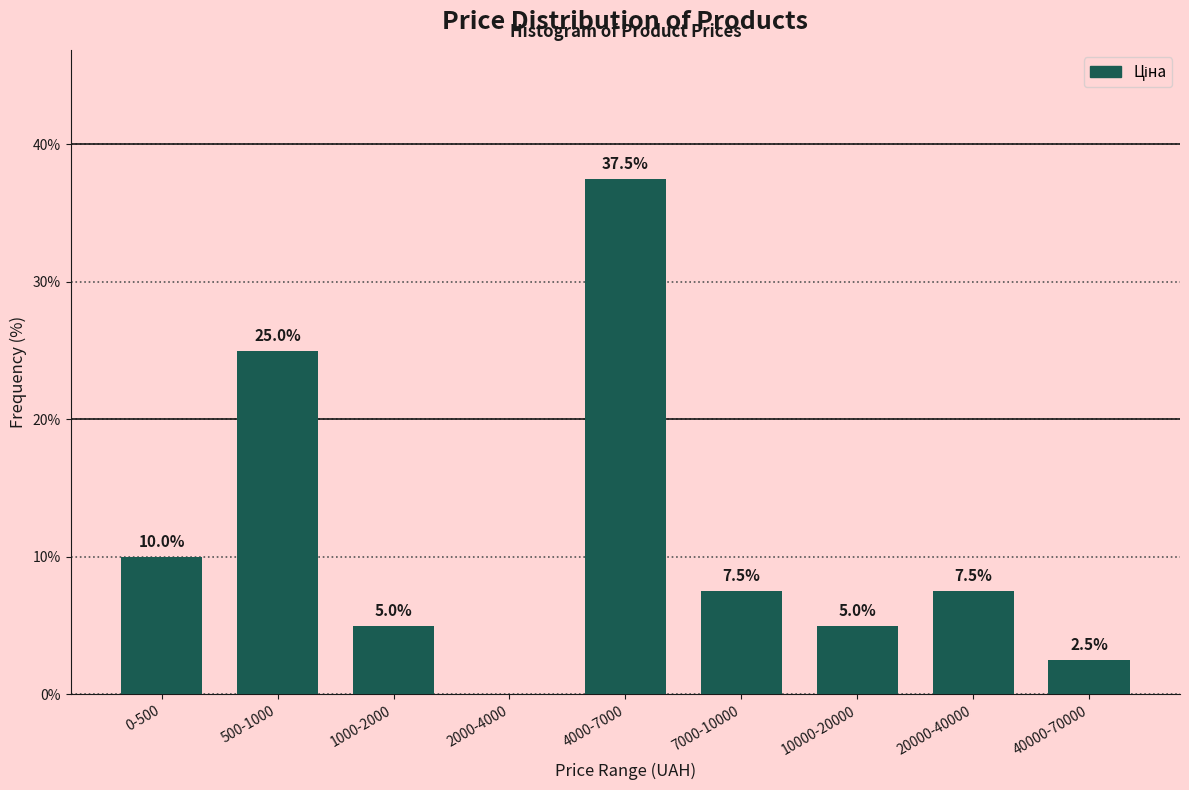

Reading right to left, extract all data points from this chart.

40000-70000=2.5	20000-40000=7.5	10000-20000=5.0	7000-10000=7.5	4000-7000=37.5	2000-4000=0.0	1000-2000=5.0	500-1000=25.0	0-500=10.0